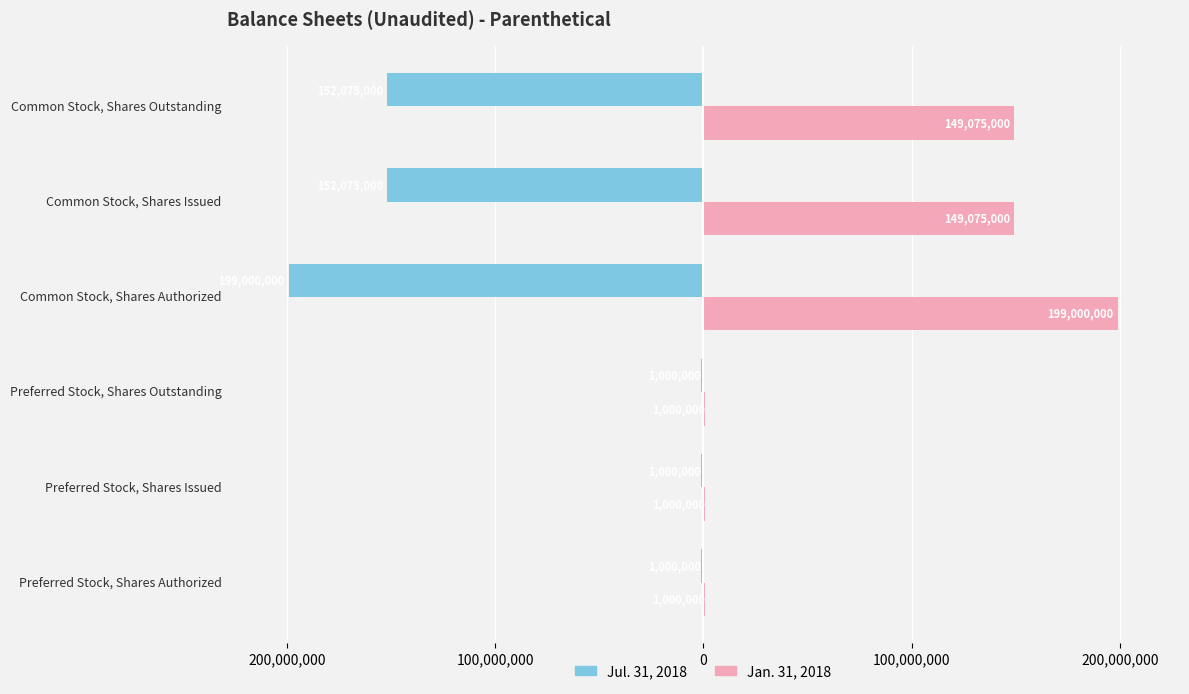

What is the difference between the second highest and minimum values in the Jan. 31, 2018 series?

148075000